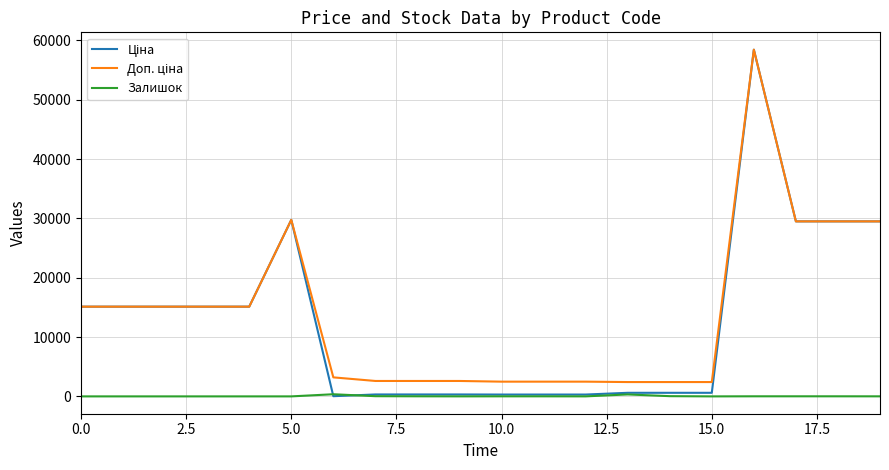

What is the maximum value shown in the chart?

58426.5